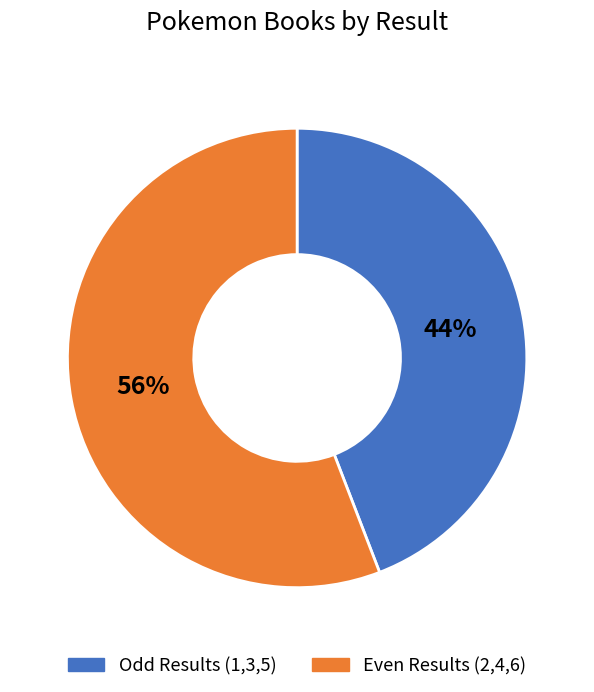

To the nearest percent, what is the difference between the largest and smallest slice percentages?

12%